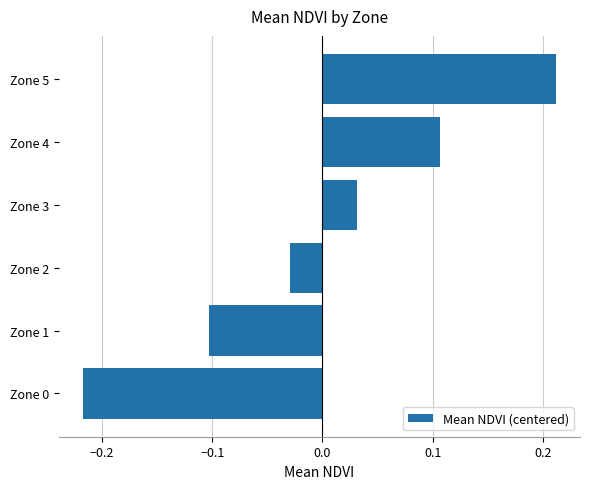

Are the bars grouped side by side (vs. stacked)?

No